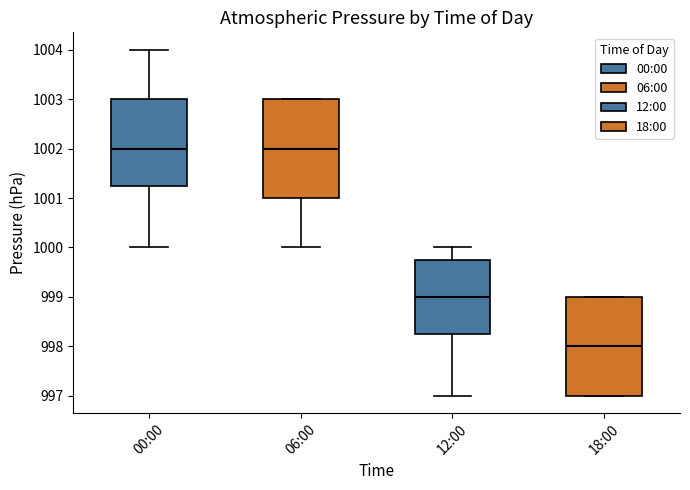

Which box has the lowest median line?

18:00